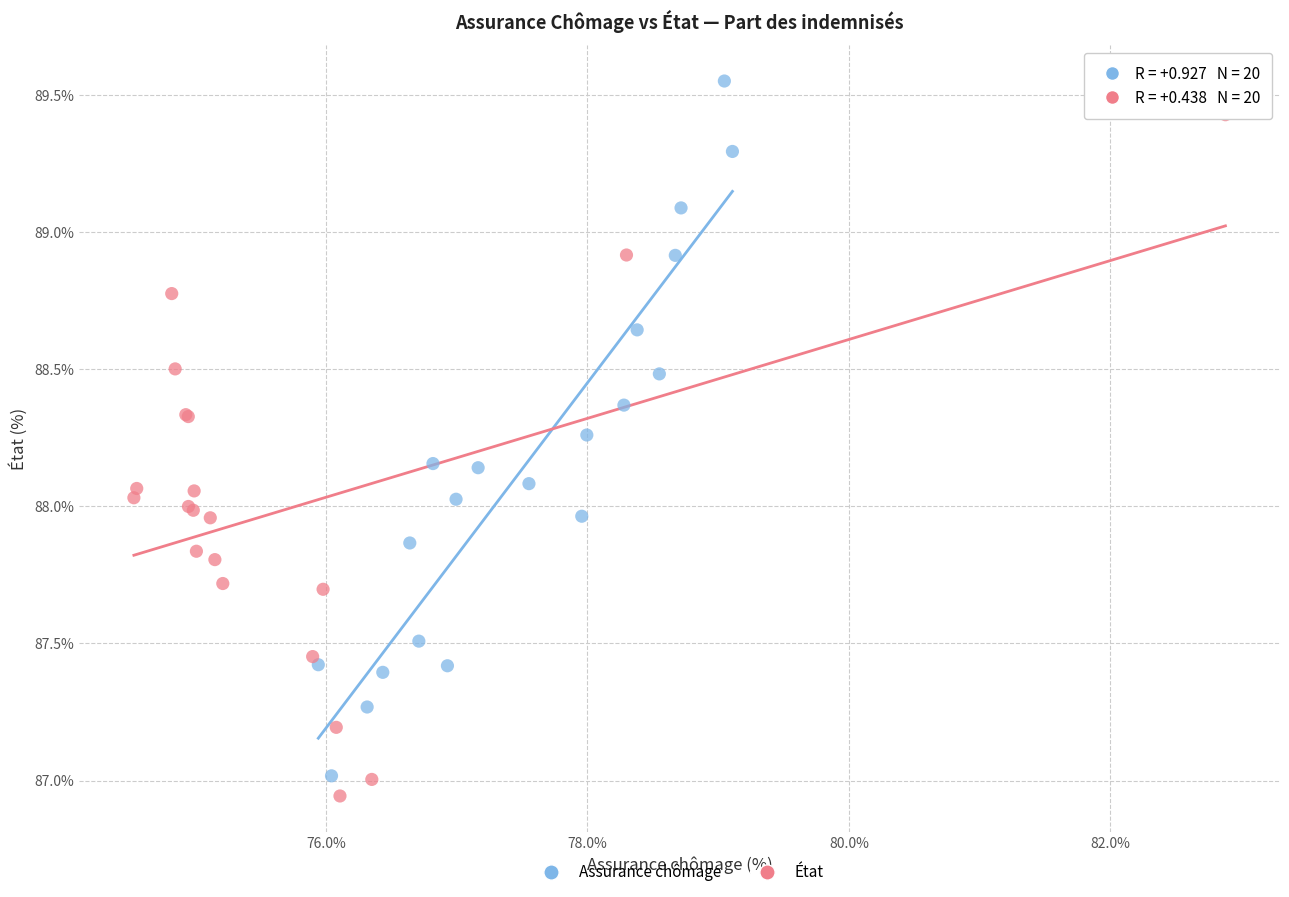

Which series reaches the maximum Y coordinate?

Assurance chômage